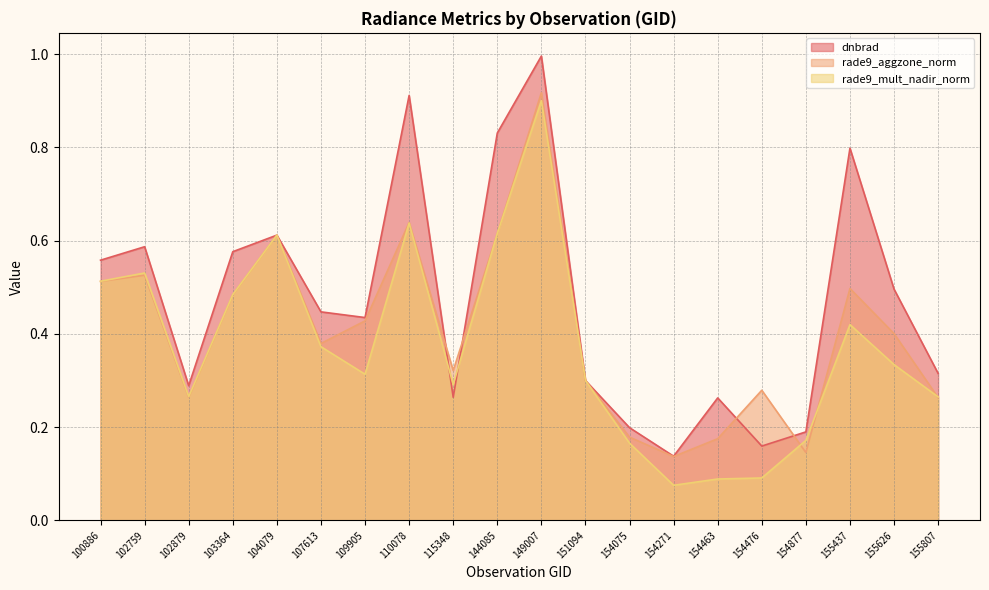

Rank the categories by rade9_mult_nadir_norm value from lowest to highest.

154271, 154463, 154476, 154075, 154877, 155807, 102879, 115348, 151094, 109905, 155626, 107613, 155437, 103364, 100886, 102759, 104079, 144085, 110078, 149007